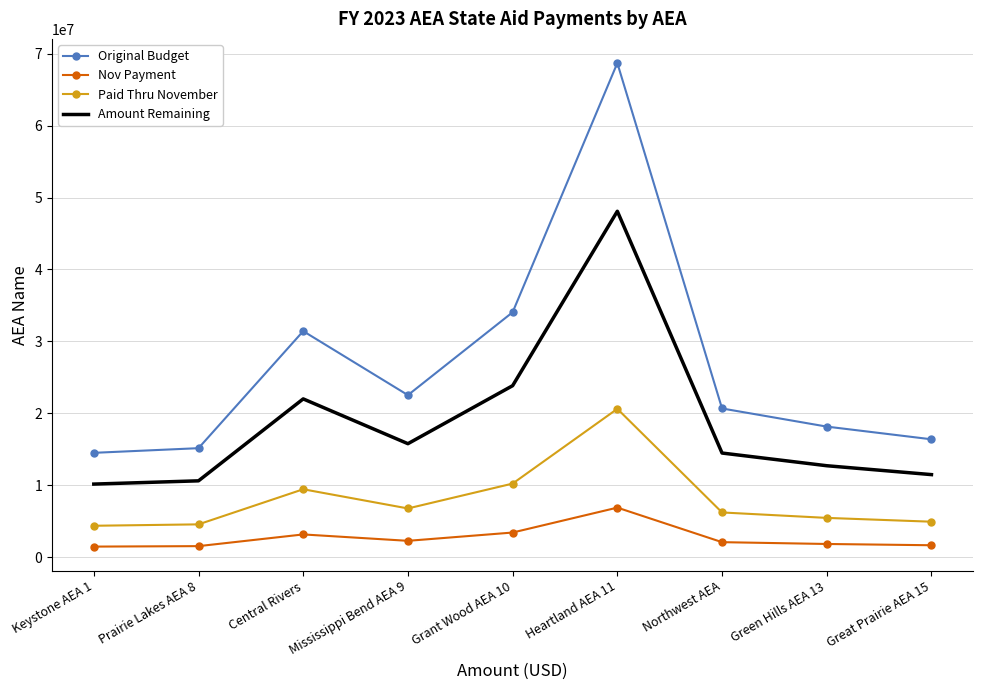

Which series has the widest spread of values?

Original Budget